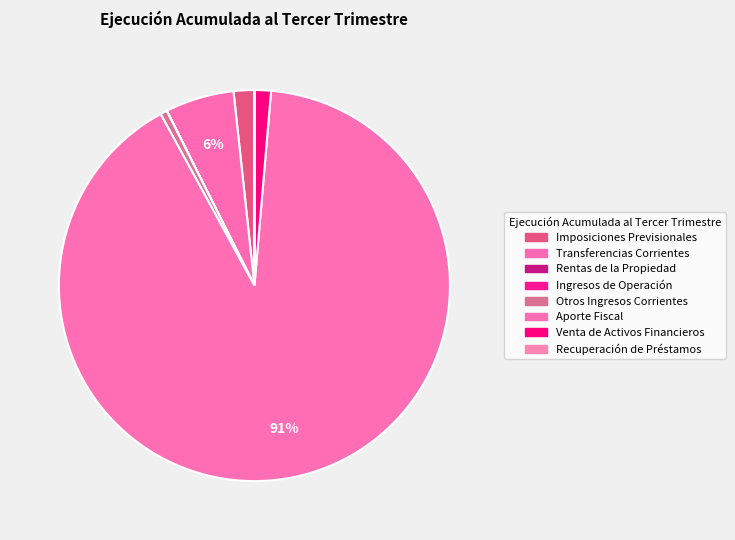

Is Aporte Fiscal the majority of the pie?

Yes